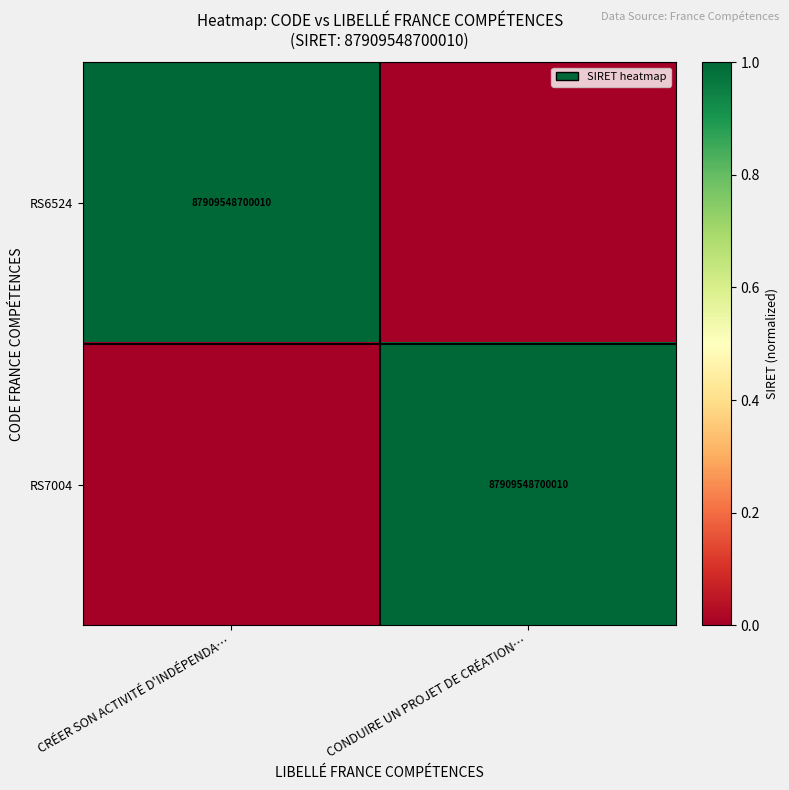

The RS7004 series shows 41186372276069 at CONDUIRE UN PROJET DE CRÉATION…. True or false?

False